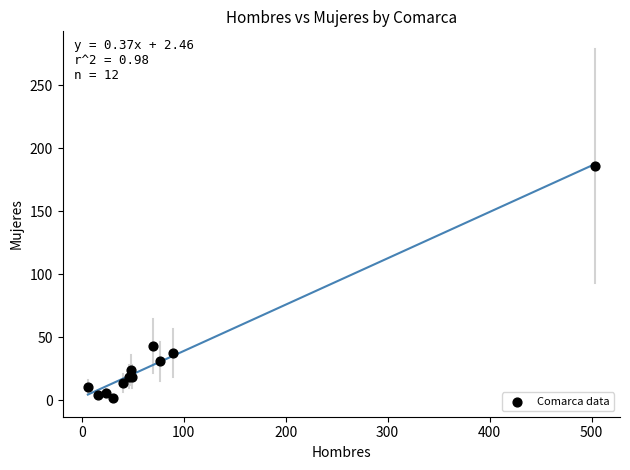

What Y value in the scatter plot is closest to 94?

43